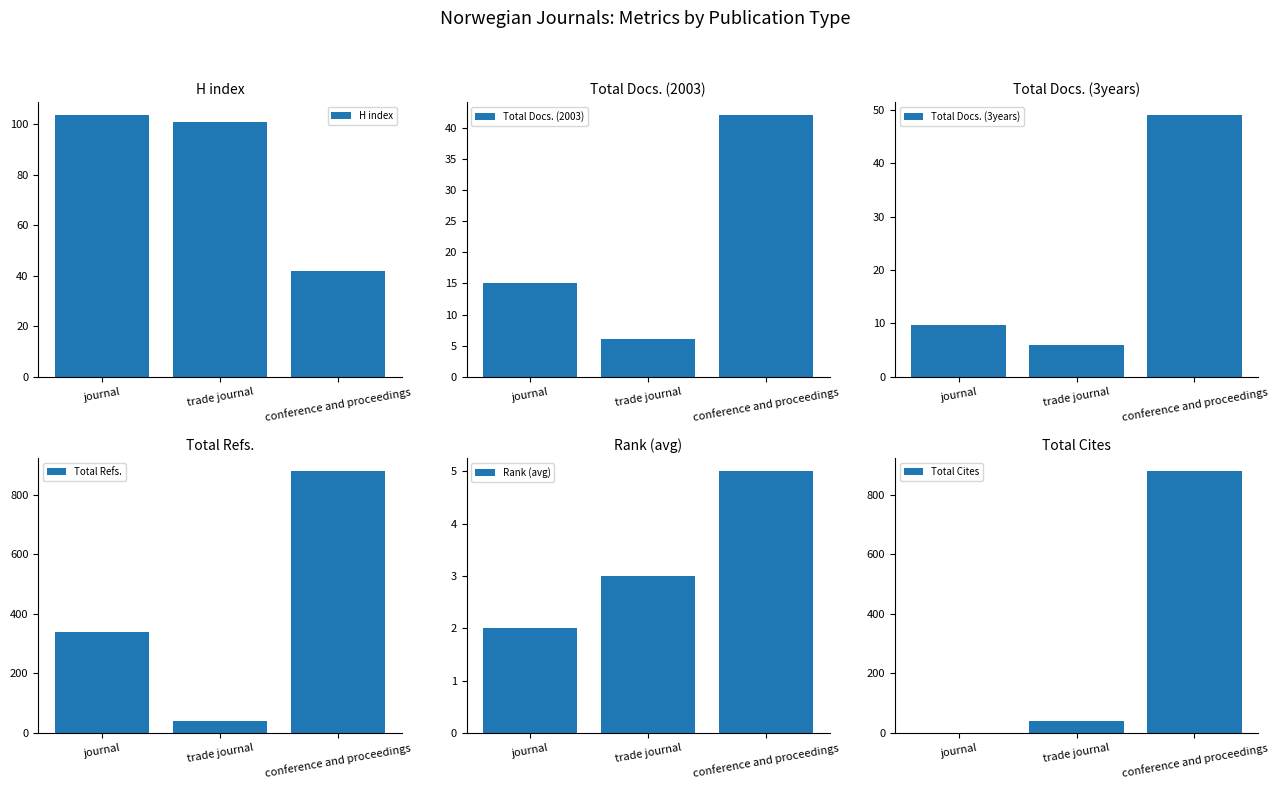

What is the approximate value of Rank (avg) at journal?

2